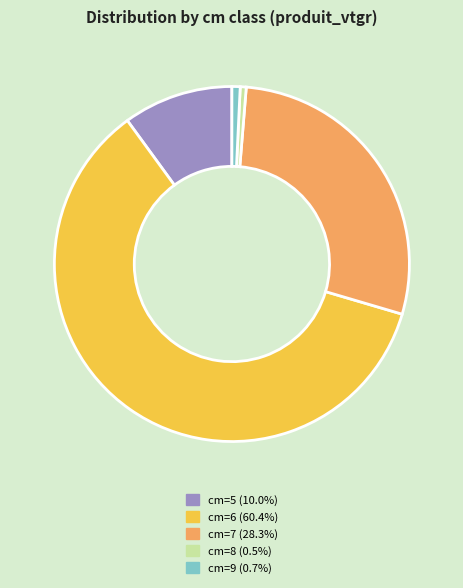

What is the ratio of the value at cm=6 (60.4%) to the value at cm=8 (0.5%)?

111.1